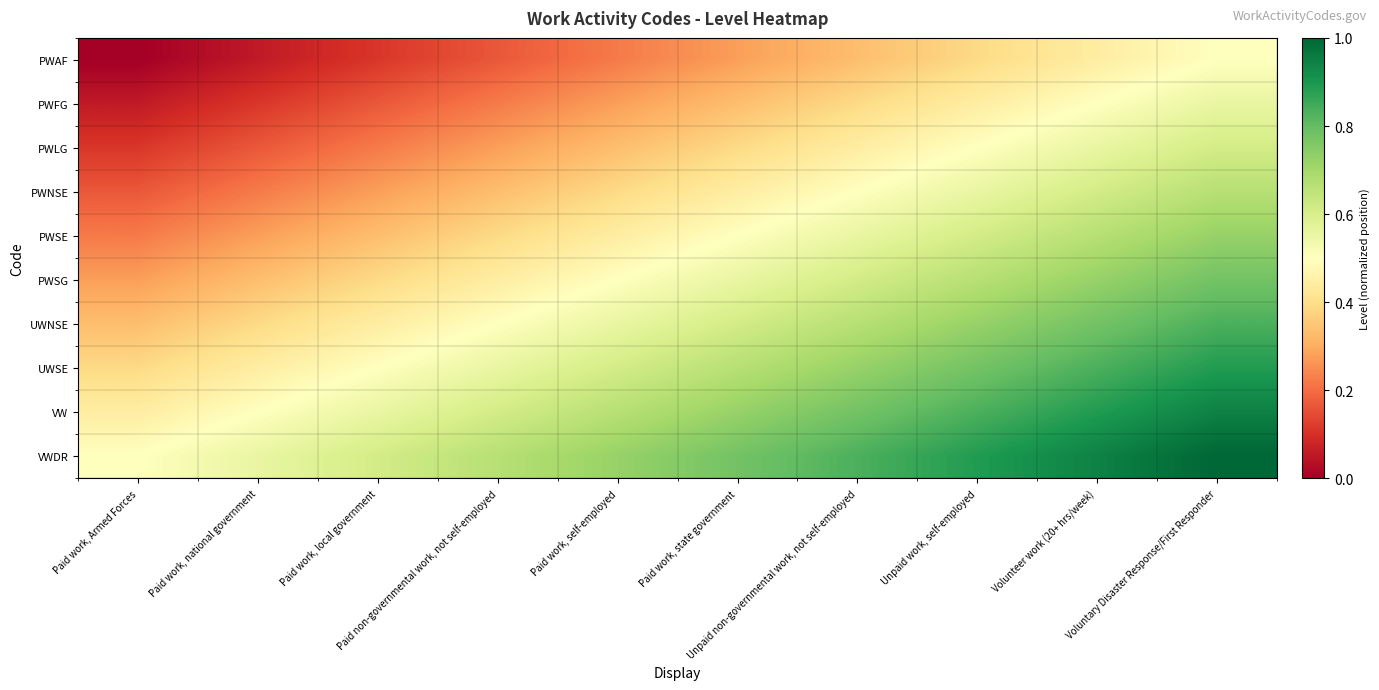

At which category is the sum across all series the highest?

Voluntary Disaster Response/First Responder